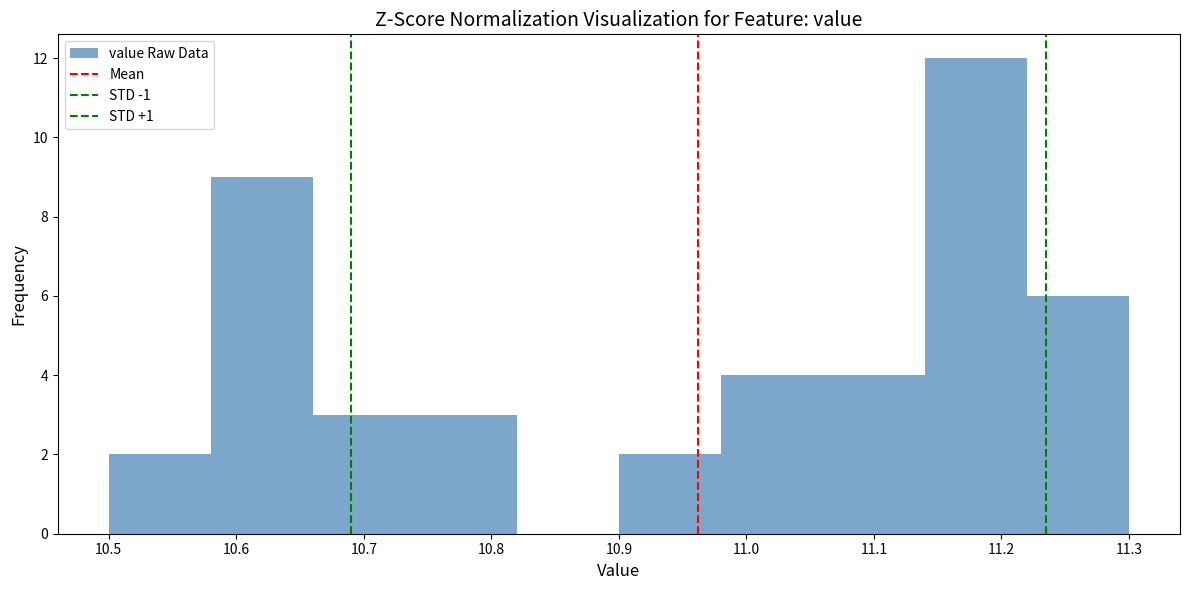

Reading left to right, list every bar in this chart as the range it spans on the x-axis followed by its height. The values are not printed on the chart, so give them approximately, as read against the axis.

10.50 to 10.58: 2
10.58 to 10.66: 9
10.66 to 10.74: 3
10.74 to 10.82: 3
10.82 to 10.90: 0
10.90 to 10.98: 2
10.98 to 11.06: 4
11.06 to 11.14: 4
11.14 to 11.22: 12
11.22 to 11.30: 6